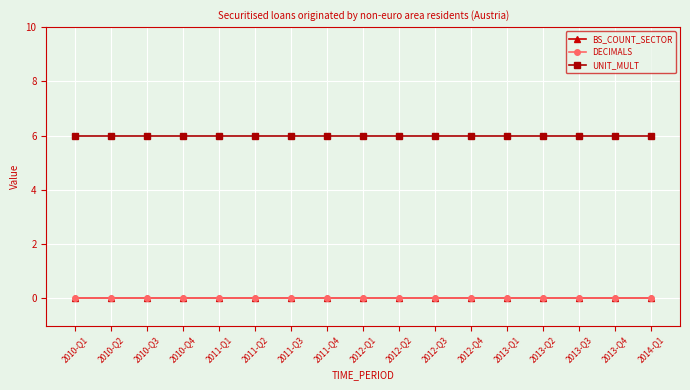

What is the label of the 4th point from the right?

2013-Q2